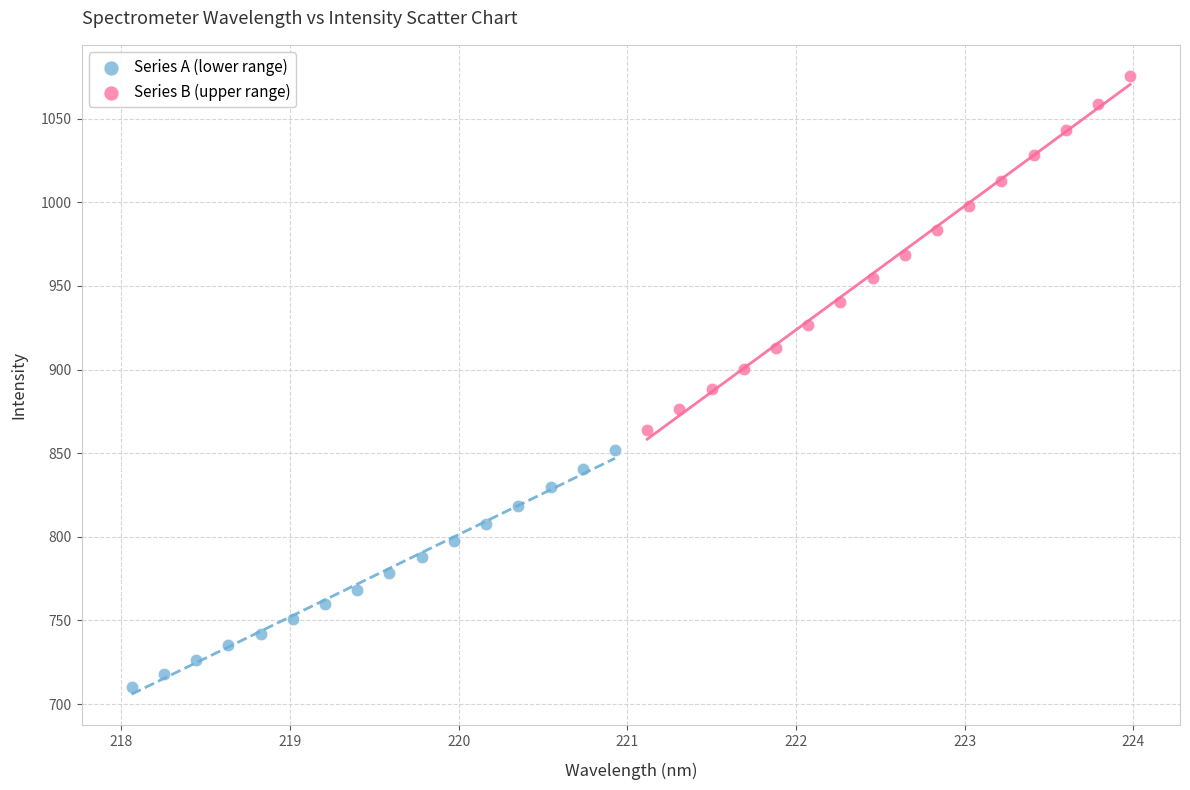

Which series contains the highest Y value?

Series B (upper range)